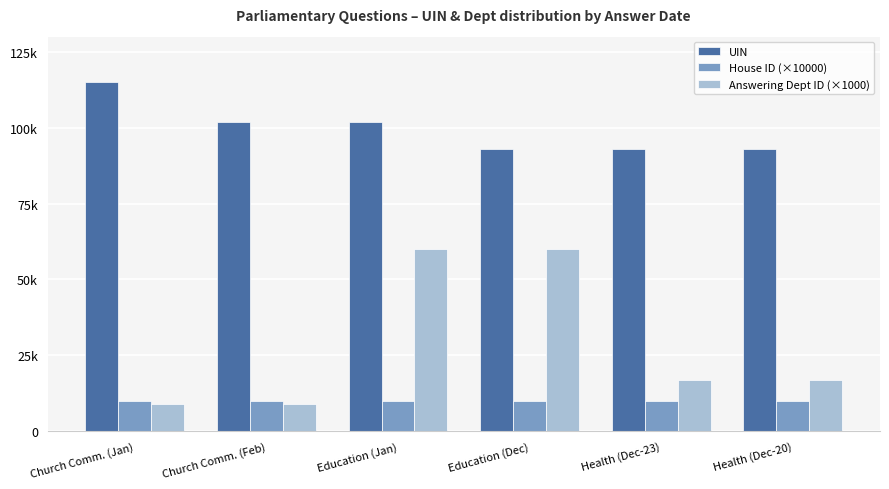

At how many categories does at least one series exceed 32693?

6